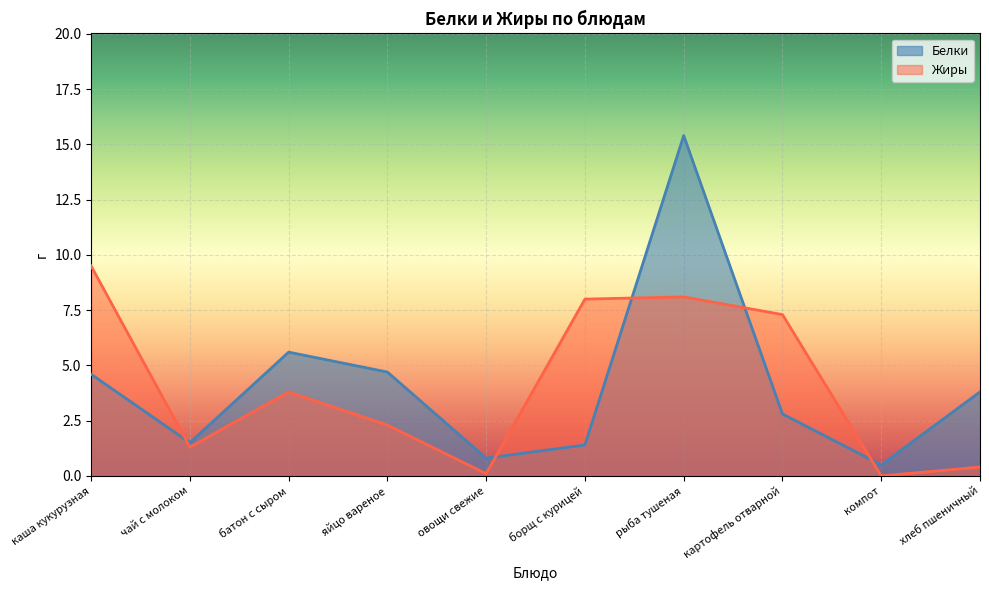

What are all the series names shown in the legend?

Белки, Жиры